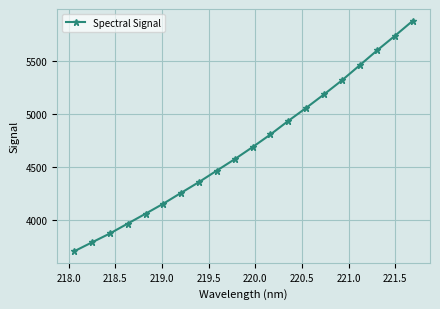

True or false: there are more than 2 points higher than both neighbors.

False